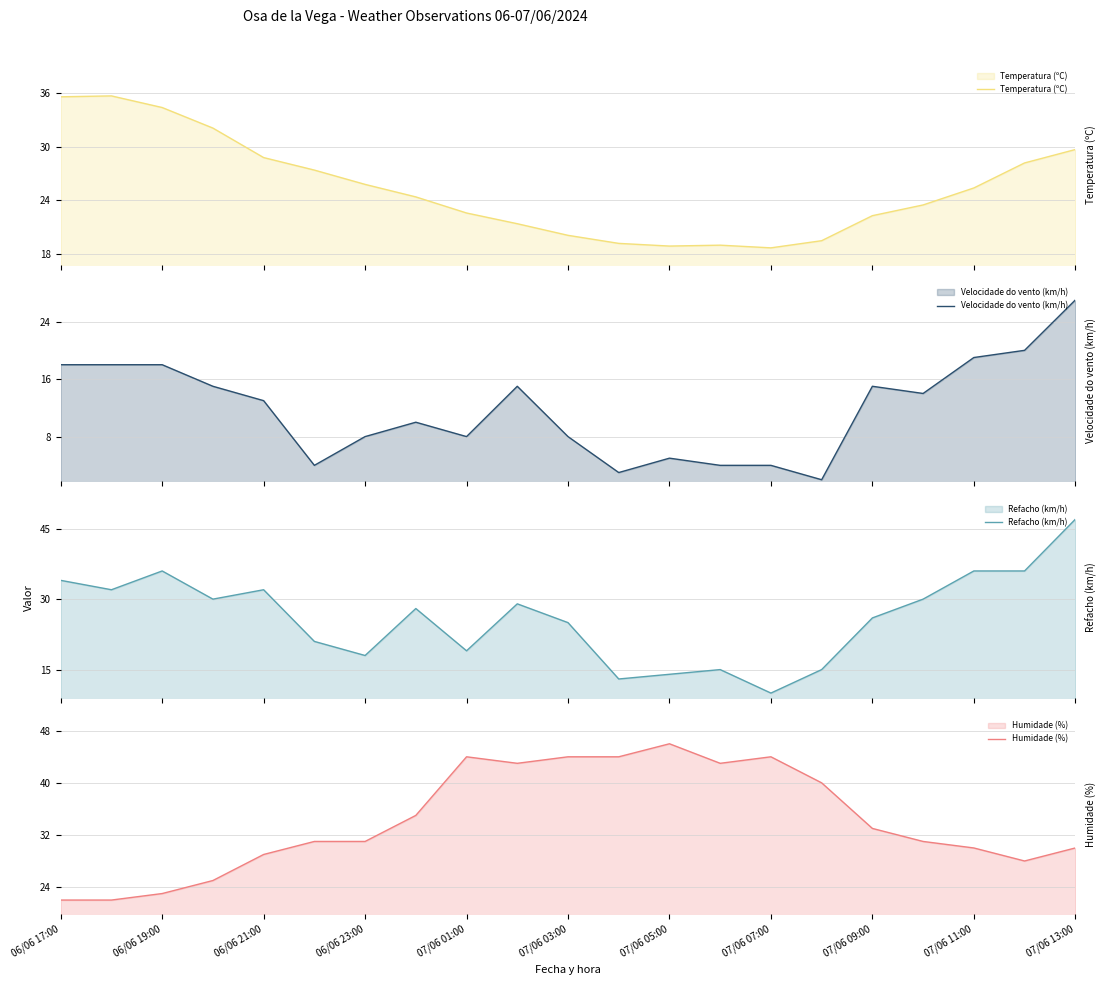

What is the highest value of the Temperatura (ºC) series?

35.7